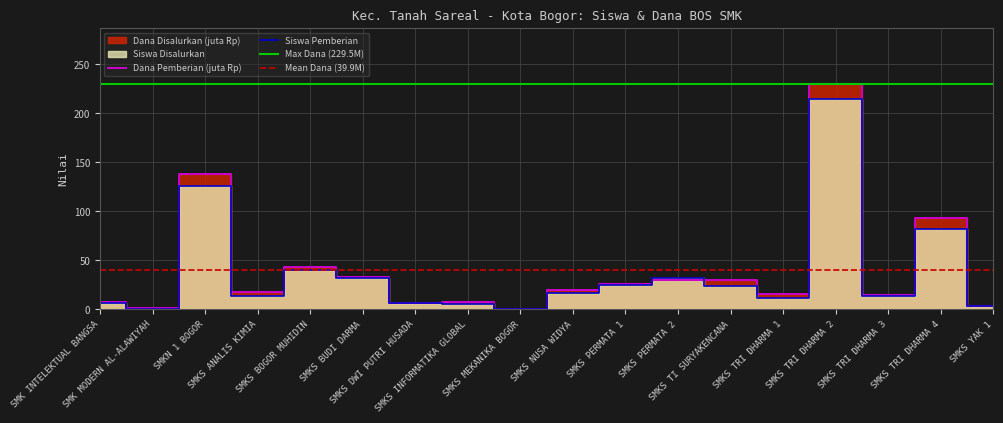

Which label corresponds to the smallest value in the chart?

SMKS MEKANIKA BOGOR